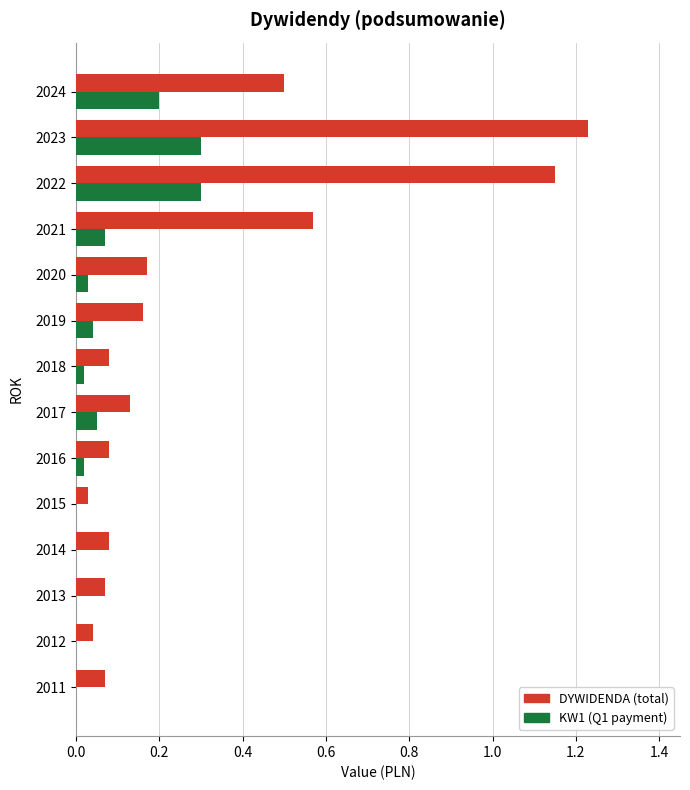

At which category is the sum across all series the highest?

2023